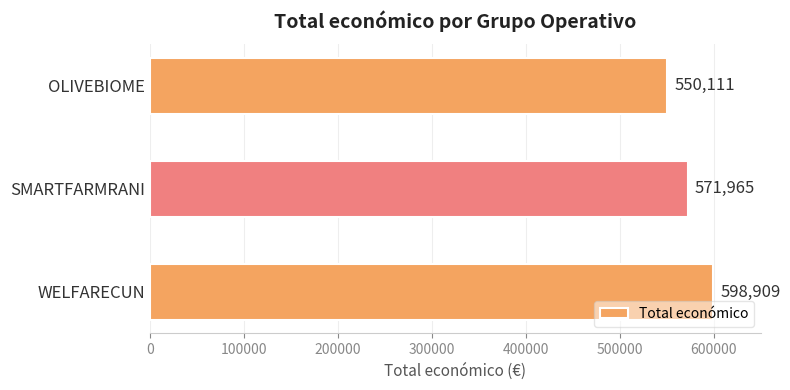

Is it true that the value at WELFARECUN is 598909?

True